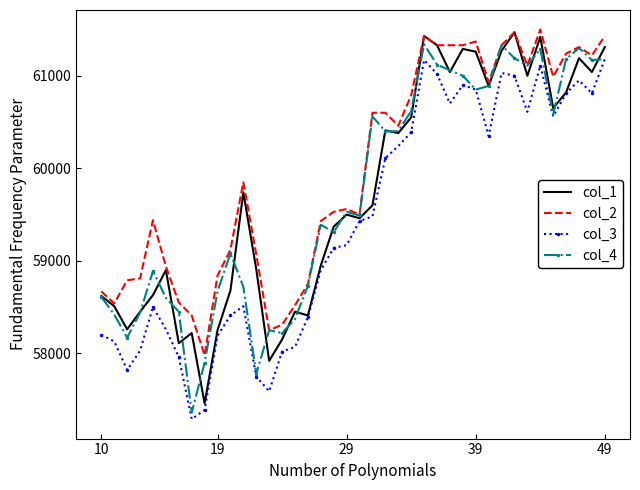

What is the highest value of the col_1 series?

61470